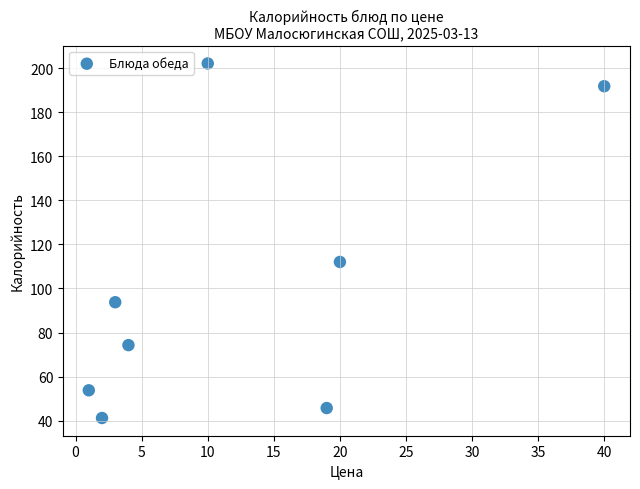

What is the average X value?

12.4